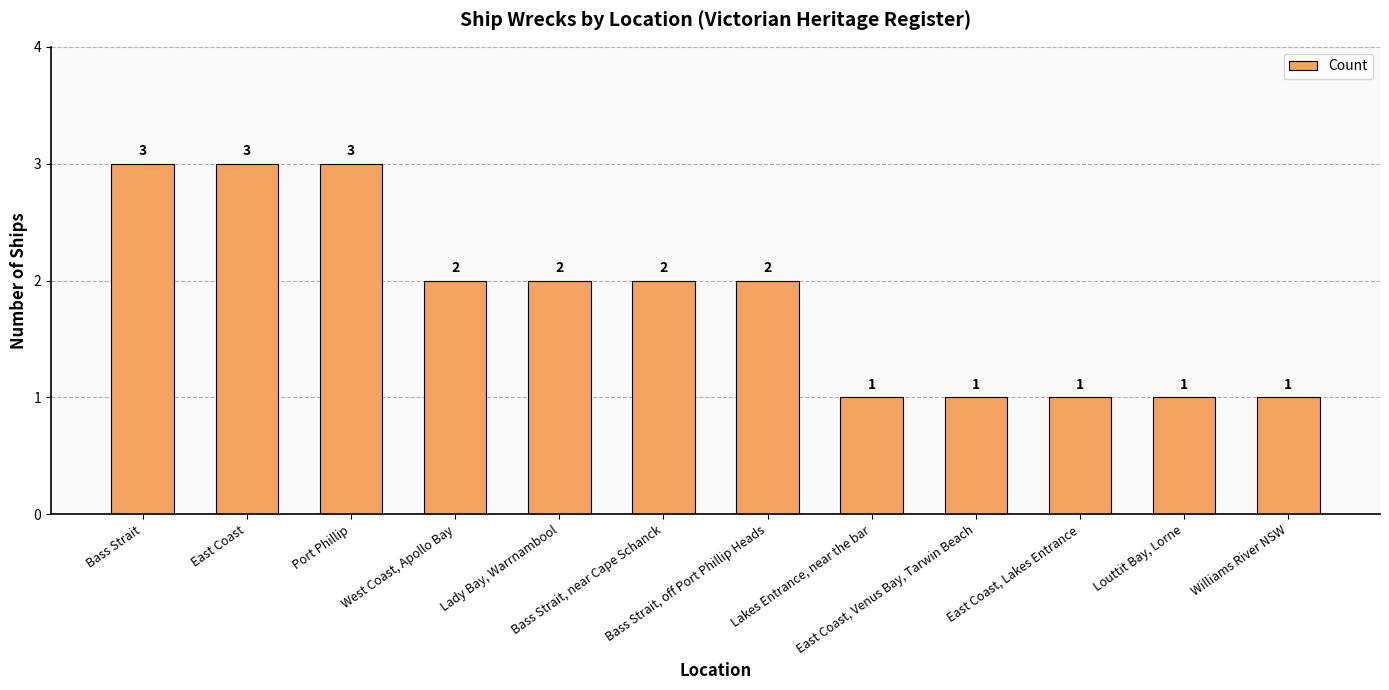

Reading left to right, list all the values displayed in this chart.

Bass Strait=3	East Coast=3	Port Phillip=3	West Coast, Apollo Bay=2	Lady Bay, Warrnambool=2	Bass Strait, near Cape Schanck=2	Bass Strait, off Port Phillip Heads=2	Lakes Entrance, near the bar=1	East Coast, Venus Bay, Tarwin Beach=1	East Coast, Lakes Entrance=1	Louttit Bay, Lorne=1	Williams River NSW=1